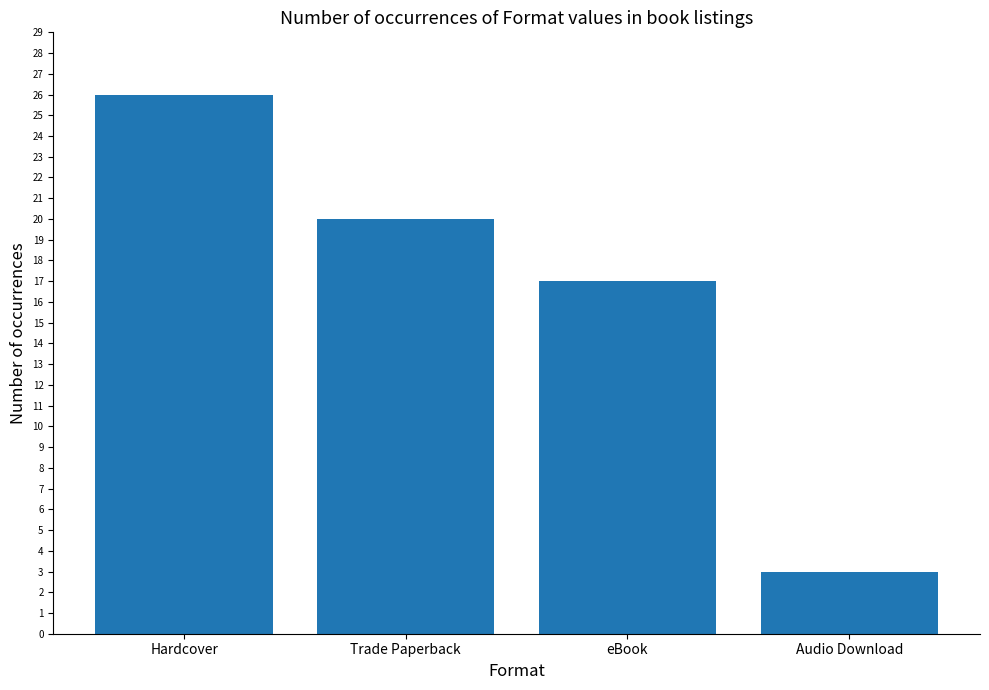

Reading left to right, list all the values displayed in this chart.

26	20	17	3